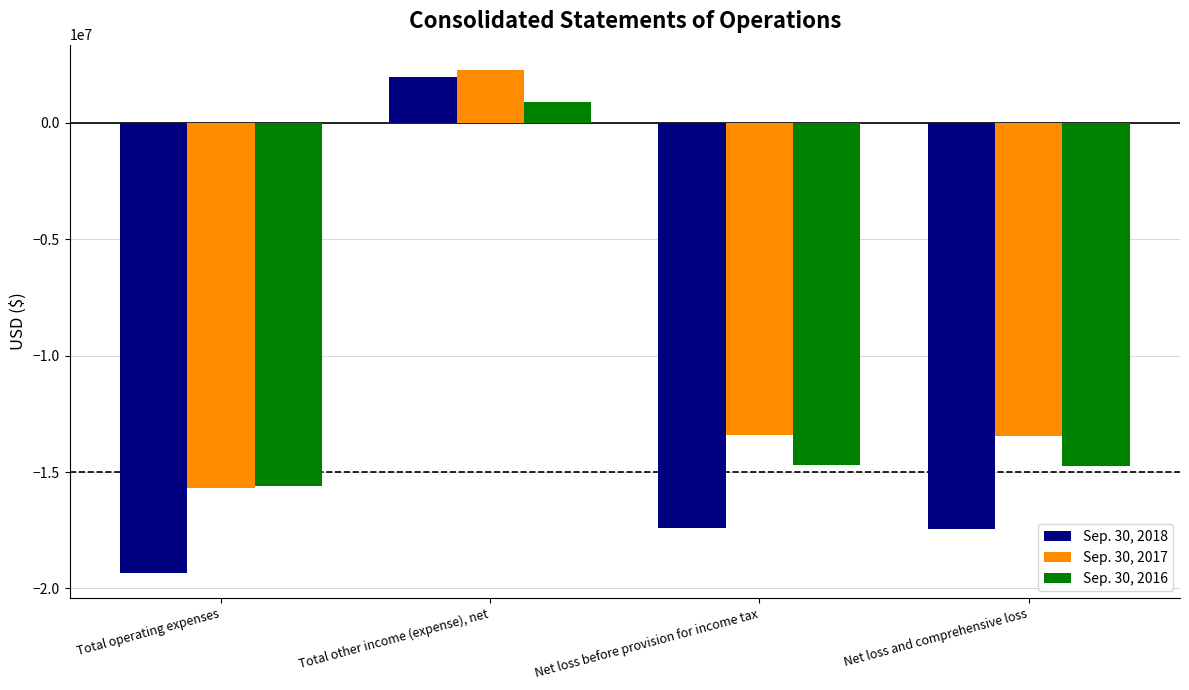

Which series has the widest spread of values?

Sep. 30, 2018